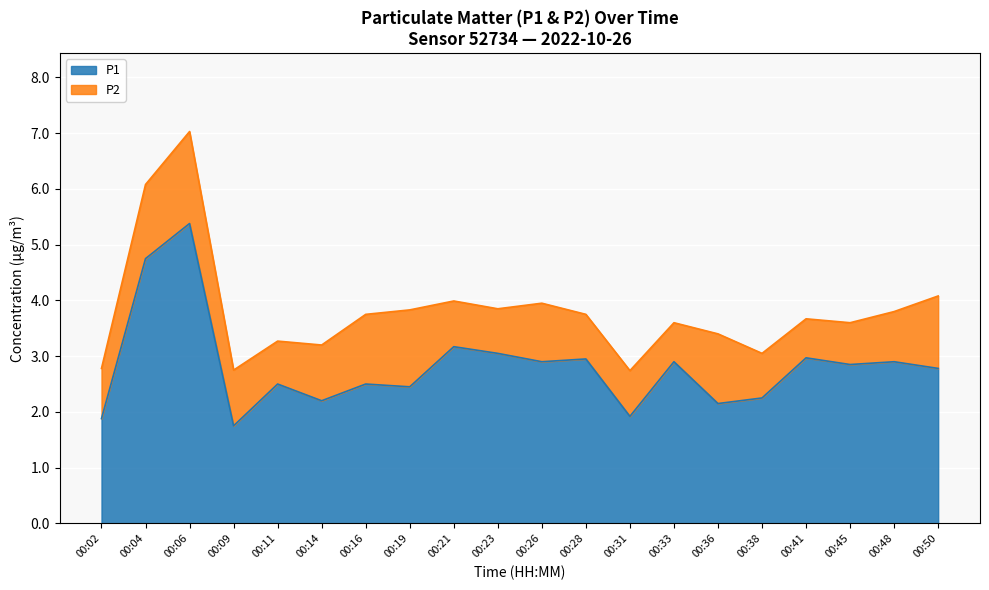

At which category is the sum across all series the highest?

00:06